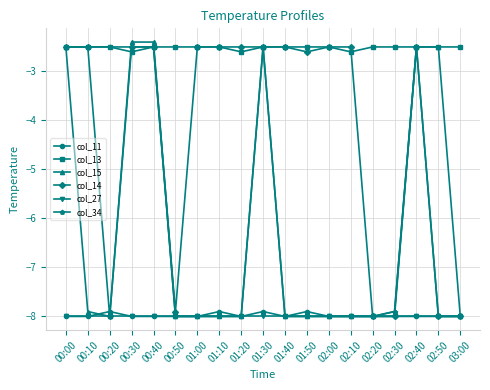

Reading right to left, extract all data points from this chart.

col_11: 03:00=-8.0	02:50=-8.0	02:40=-8.0	02:30=-8.0	02:20=-8.0	02:10=-8.0	02:00=-8.0	01:50=-7.9	01:40=-8.0	01:30=-7.9	01:20=-8.0	01:10=-7.9	01:00=-8.0	00:50=-8.0	00:40=-8.0	00:30=-8.0	00:20=-7.9	00:10=-8.0	00:00=-8.0
col_13: 03:00=-2.5	02:50=-2.5	02:40=-2.5	02:30=-2.5	02:20=-2.5	02:10=-2.6	02:00=-2.5	01:50=-2.5	01:40=-2.5	01:30=-2.5	01:20=-2.6	01:10=-2.5	01:00=-2.5	00:50=-2.5	00:40=-2.5	00:30=-2.6	00:20=-2.5	00:10=-2.5	00:00=-2.5
col_15: 03:00=-8.0	02:50=-2.5	02:40=-2.5	02:30=-7.9	02:20=-8.0	02:10=-8.0	02:00=-8.0	01:50=-8.0	01:40=-8.0	01:30=-2.5	01:20=-8.0	01:10=-8.0	01:00=-8.0	00:50=-8.0	00:40=-2.4	00:30=-2.4	00:20=-8.0	00:10=-7.9	00:00=-2.5
col_14: 03:00=-8.0	02:50=-8.0	02:40=-2.5	02:30=-8.0	02:20=-8.0	02:10=-2.5	02:00=-2.5	01:50=-2.6	01:40=-2.5	01:30=-2.5	01:20=-2.5	01:10=-2.5	01:00=-2.5	00:50=-7.9	00:40=-2.5	00:30=-2.5	00:20=-8.0	00:10=-2.5	00:00=-2.5
col_27: 03:00=-8.0	02:50=-8.0	02:40=-8.0	02:30=-8.0	02:20=-8.0	02:10=-8.0	02:00=-8.0	01:50=-8.0	01:40=-8.0	01:30=-8.0	01:20=-8.0	01:10=-8.0	01:00=-8.0	00:50=-8.0	00:40=-8.0	00:30=-8.0	00:20=-8.0	00:10=-8.0	00:00=-8.0
col_34: 03:00=-8.0	02:50=-8.0	02:40=-2.5	02:30=-7.9	02:20=-8.0	02:10=-8.0	02:00=-8.0	01:50=-8.0	01:40=-8.0	01:30=-2.5	01:20=-8.0	01:10=-8.0	01:00=-8.0	00:50=-8.0	00:40=-2.5	00:30=-2.5	00:20=-2.5	00:10=-2.5	00:00=-2.5